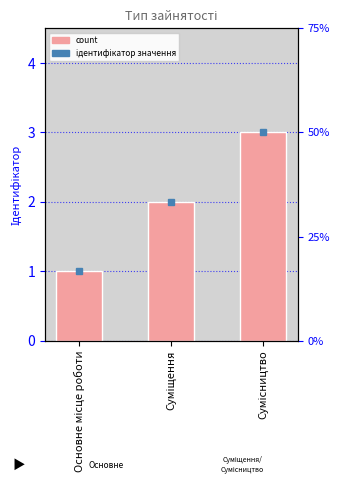

What position from the left is Суміщення?

2